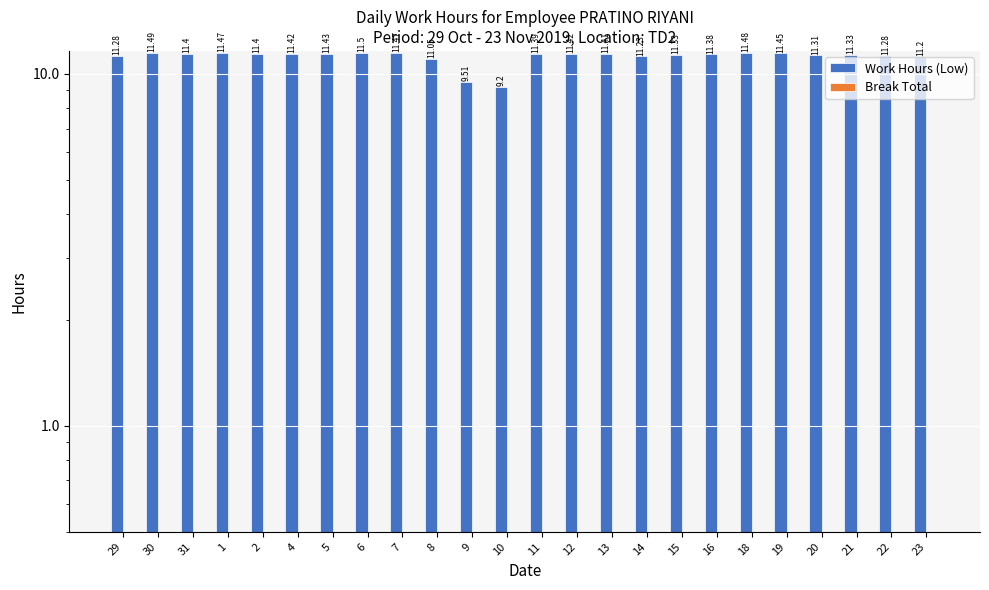

Does the chart contain stacked bars?

No